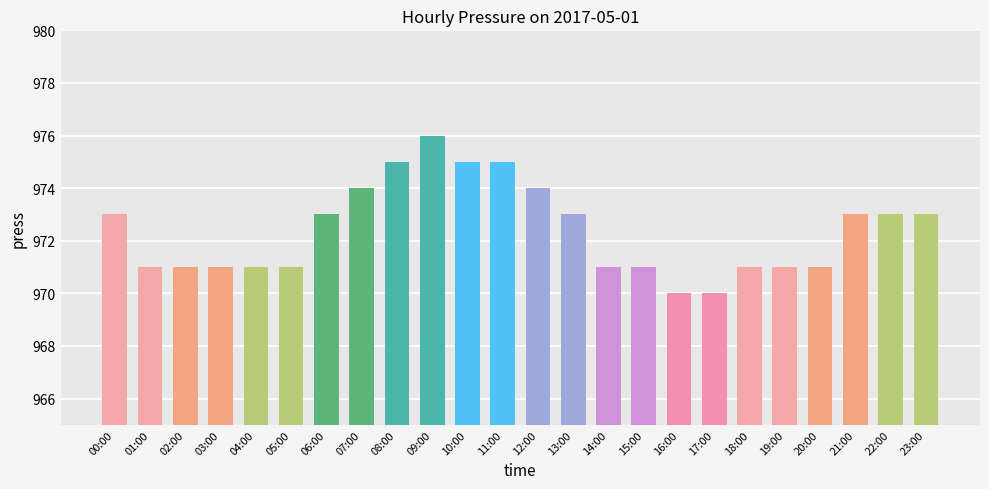

What is the average value?

972